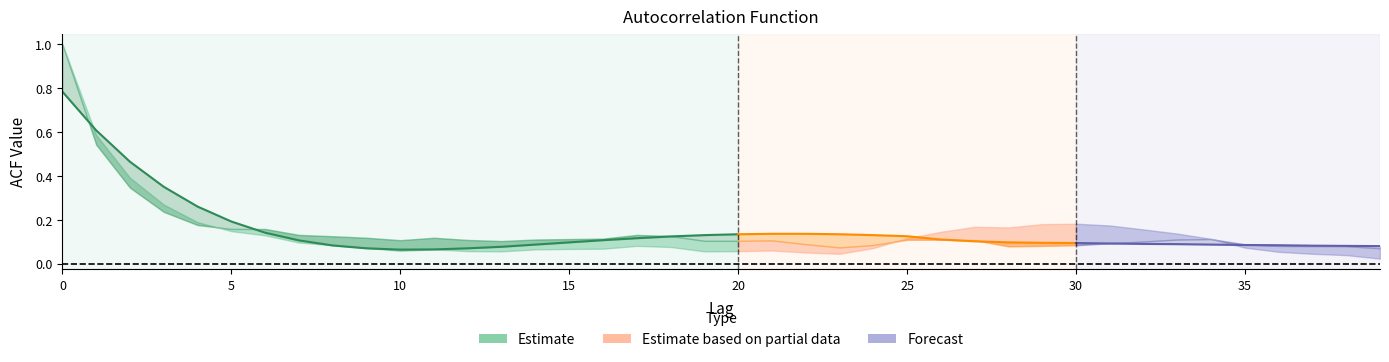

At how many categories does at least one series exceed 0?

40